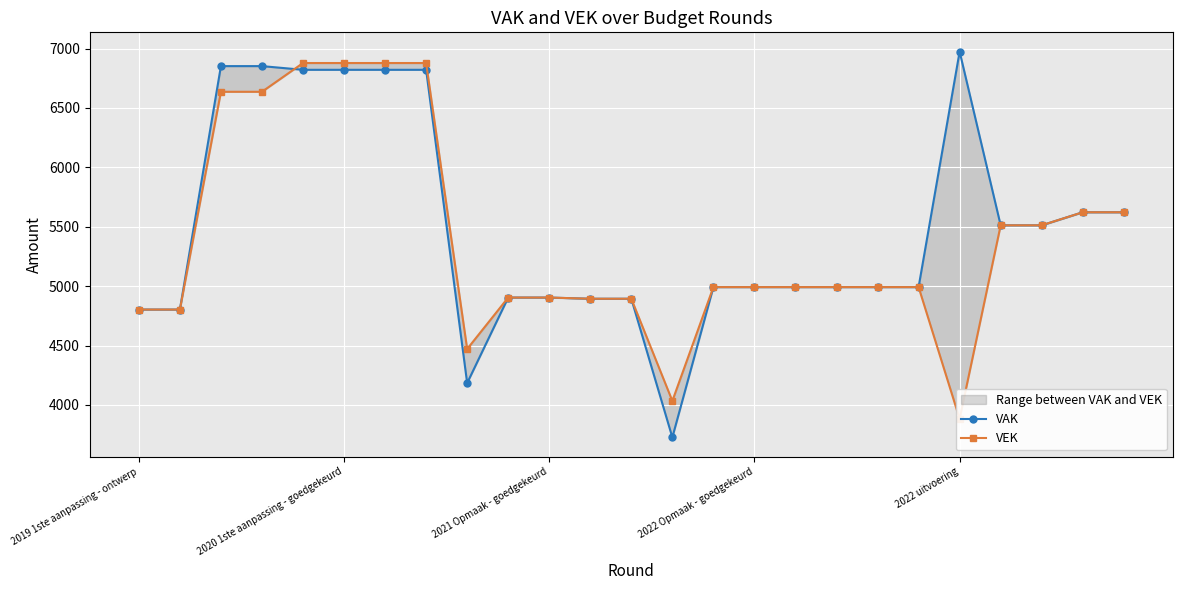

True or false: VAK and VEK intersect in this chart.

True